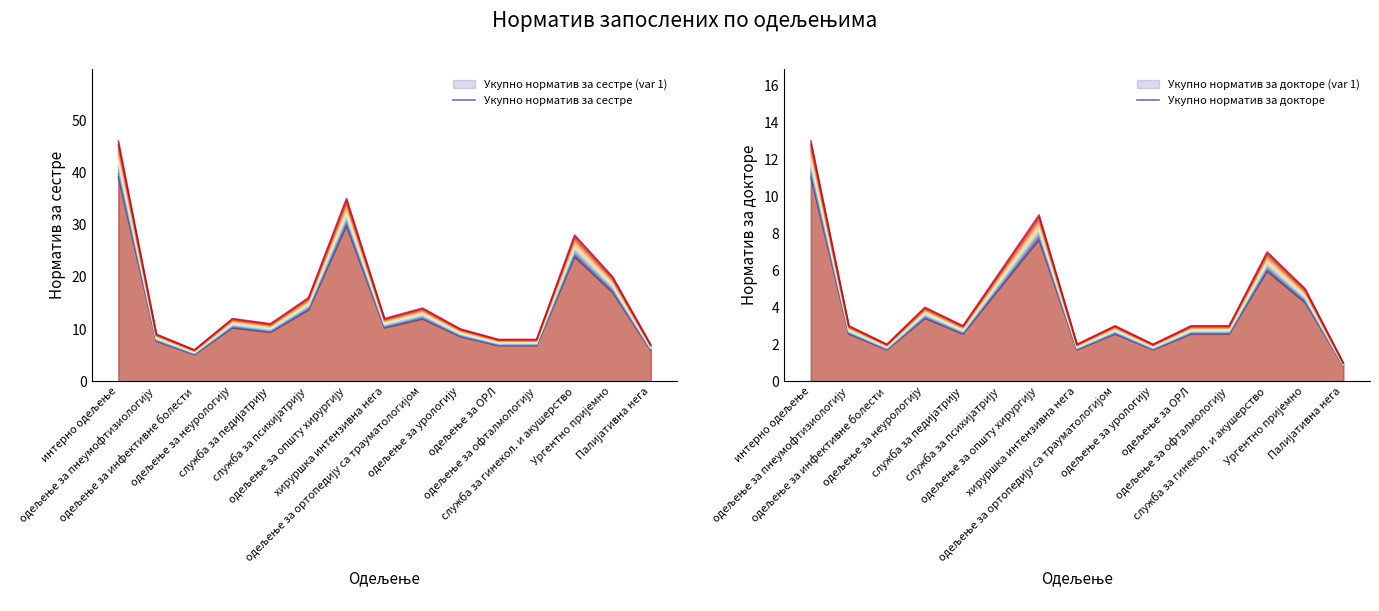

The value of Укупно норматив за сестре at служба за психијатрију is 13.6. True or false?

True